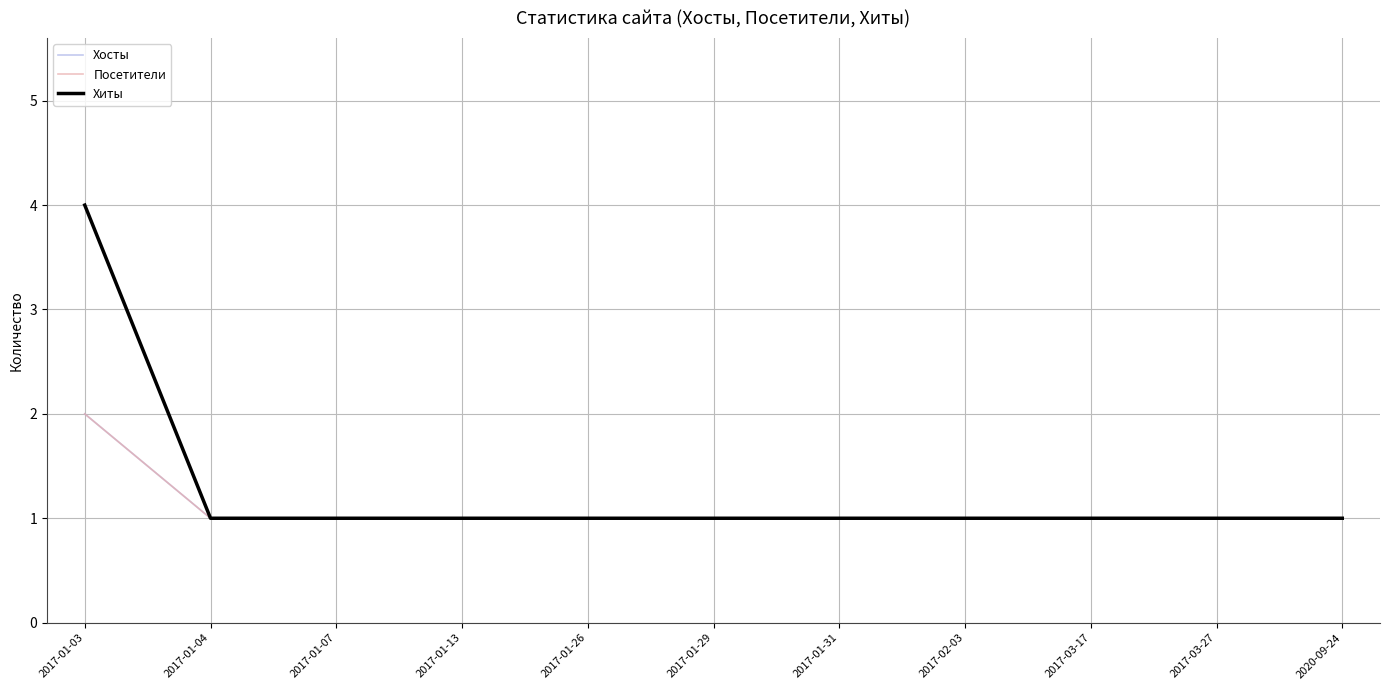

How many lines are shown in the chart?

3